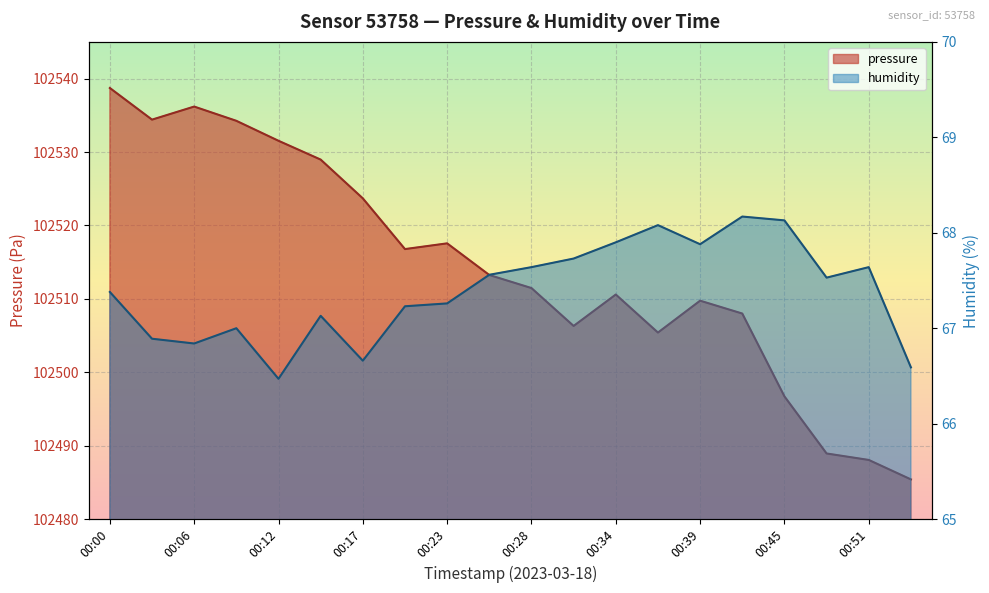

The pressure series shows 102509.8 at 00:39. True or false?

True